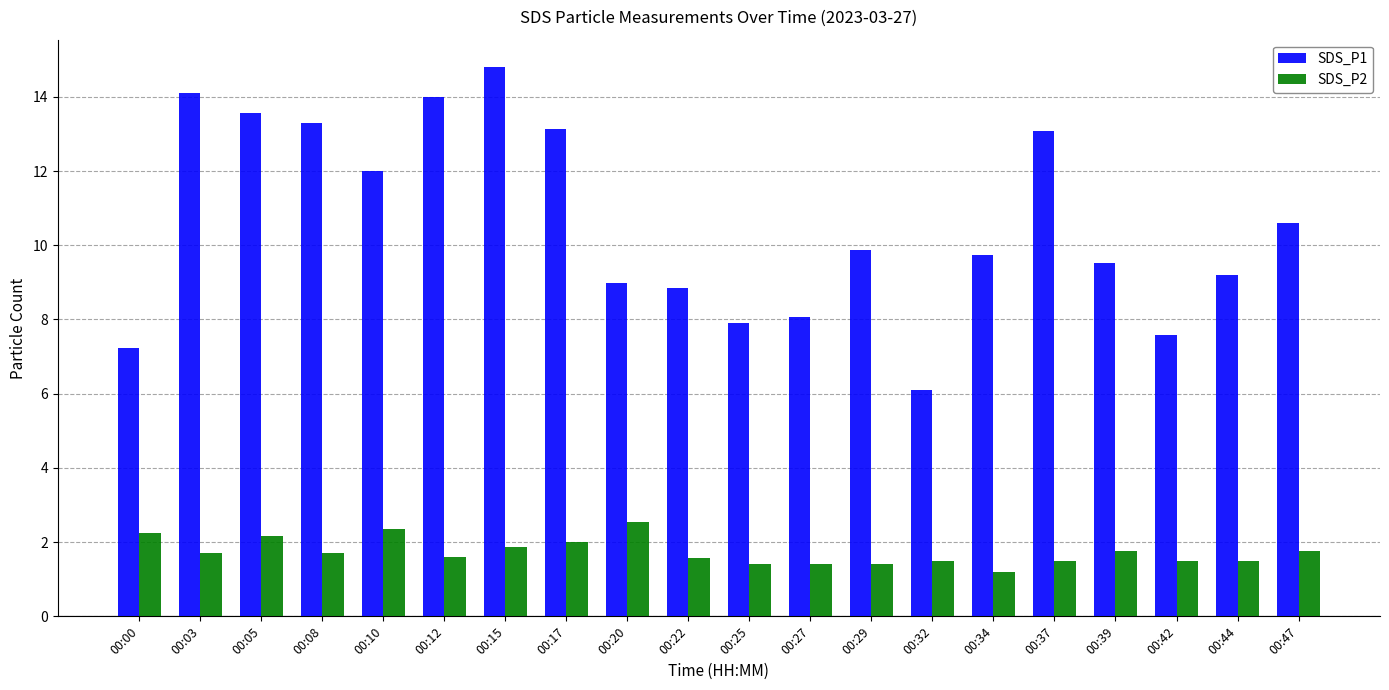

What is the average value of the SDS_P2 series?

1.7